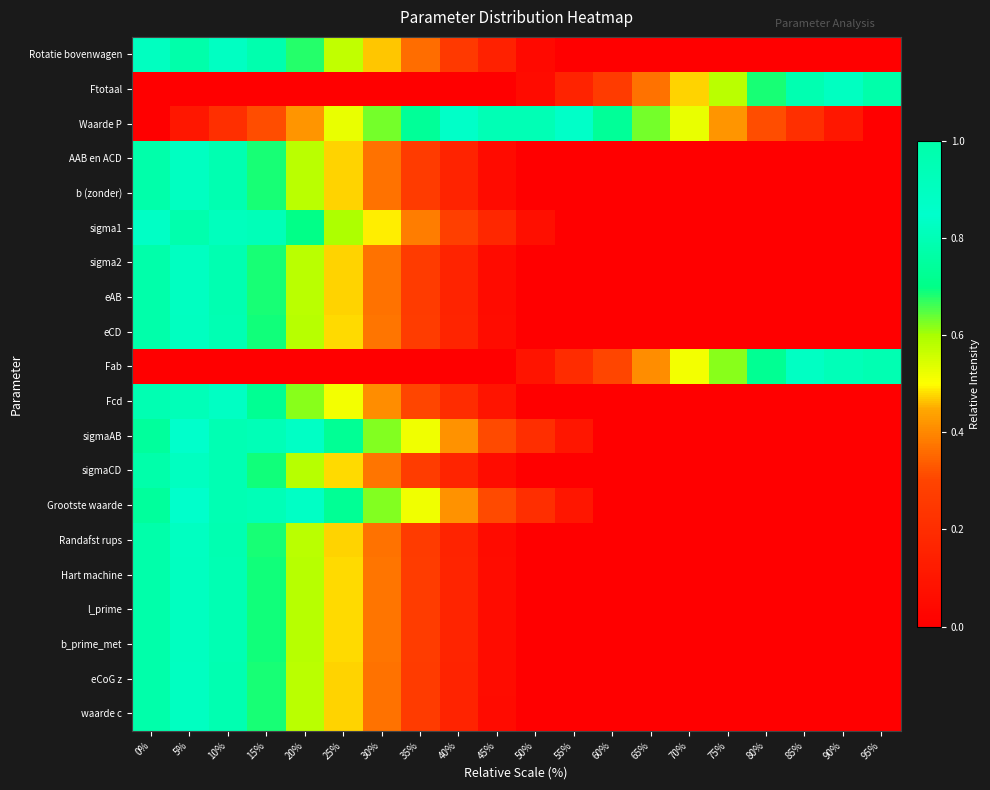

List the series in order of their peak value, lowest first.

Waarde P, sigmaAB, Grootste waarde, Fab, Fcd, sigma1, Rotatie bovenwagen, sigmaCD, b_prime_met, eCD, Hart machine, l_prime, eCoG z, Randafst rups, b (zonder), AAB en ACD, waarde c, eAB, Ftotaal, sigma2